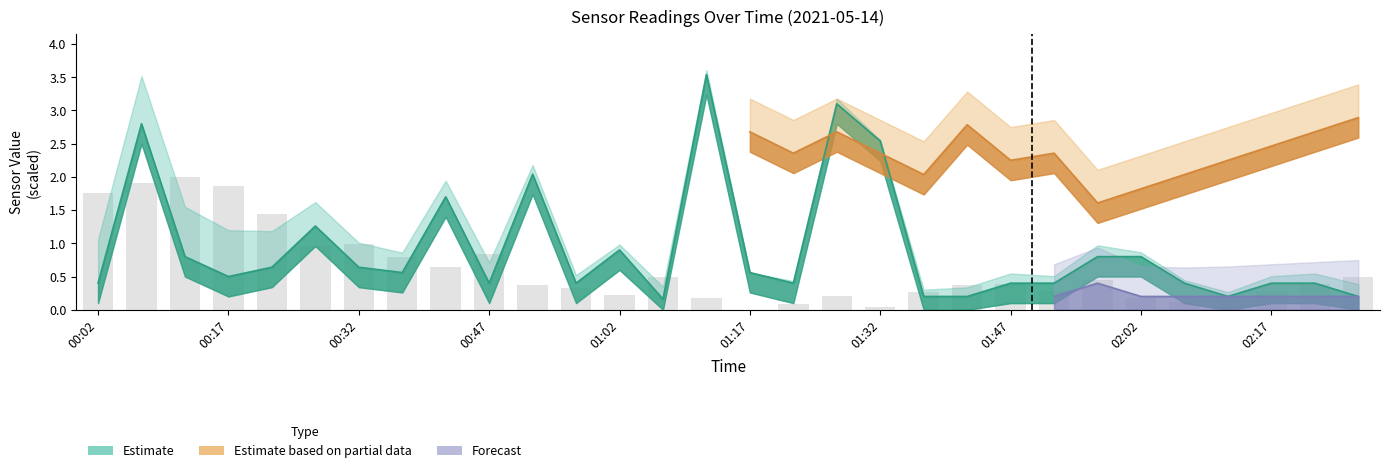

What is the maximum value for SDS_P1?

3.5